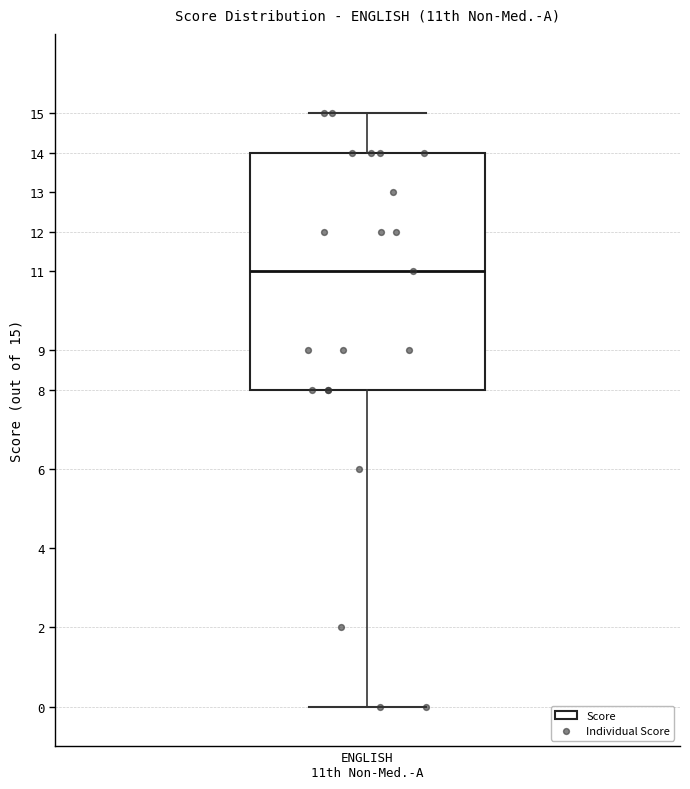

Read this box plot against the y-axis: the position of the median line, the range covered by the box, and the ends of both whiskers. The values are not printed on the chart, so give them approximately, as read against the axis.

median 11, box 8 to 14, whiskers 0 to 15